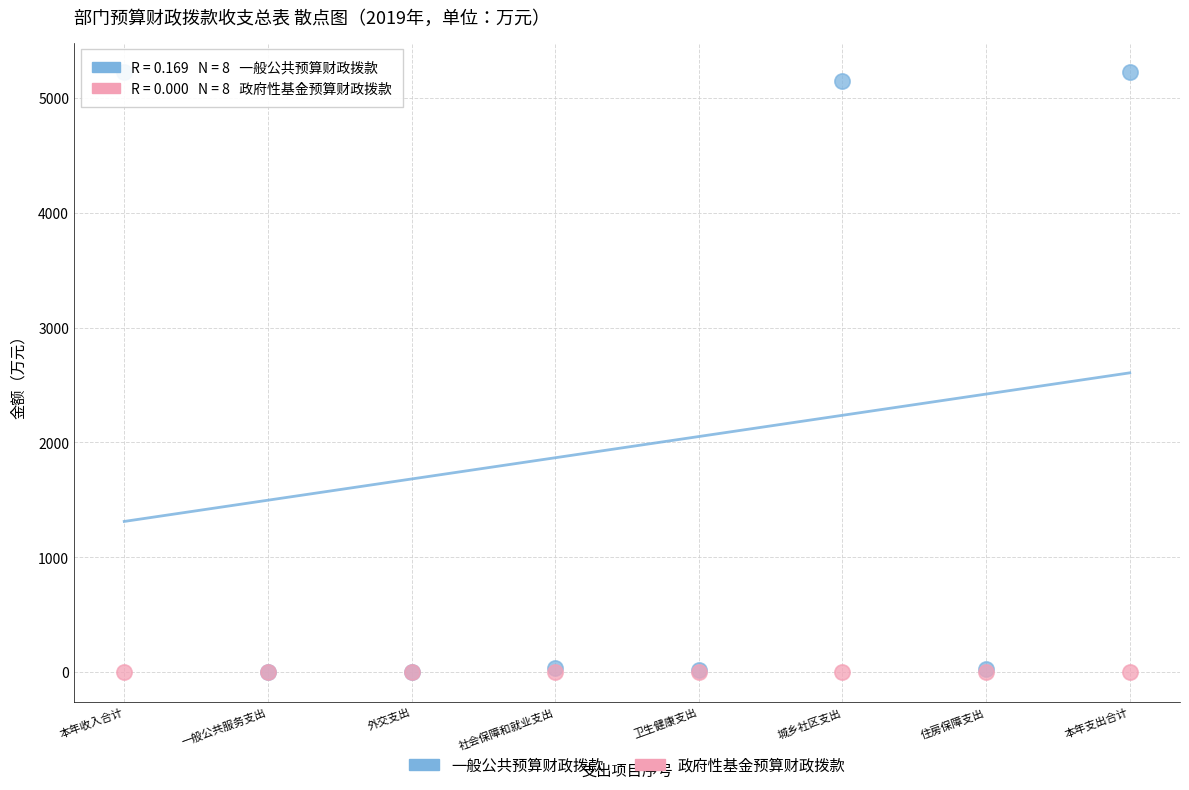

What are all the series names shown in the legend?

一般公共预算财政拨款, 政府性基金预算财政拨款